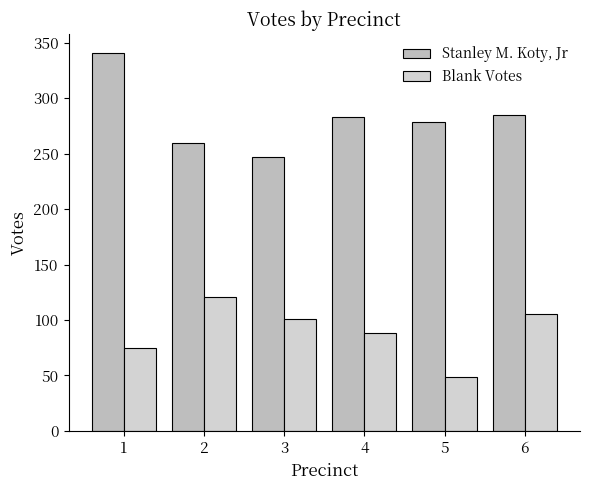

The value of Stanley M. Koty, Jr at 3 is 247. True or false?

True